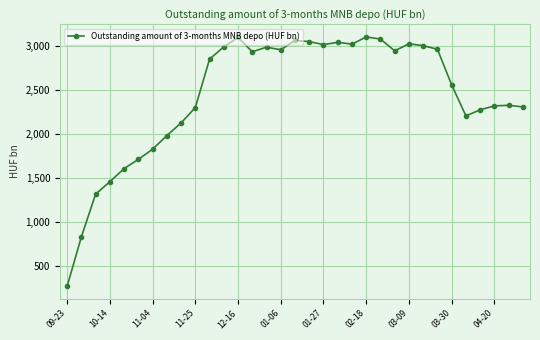

What is the smallest value displayed?

275.4